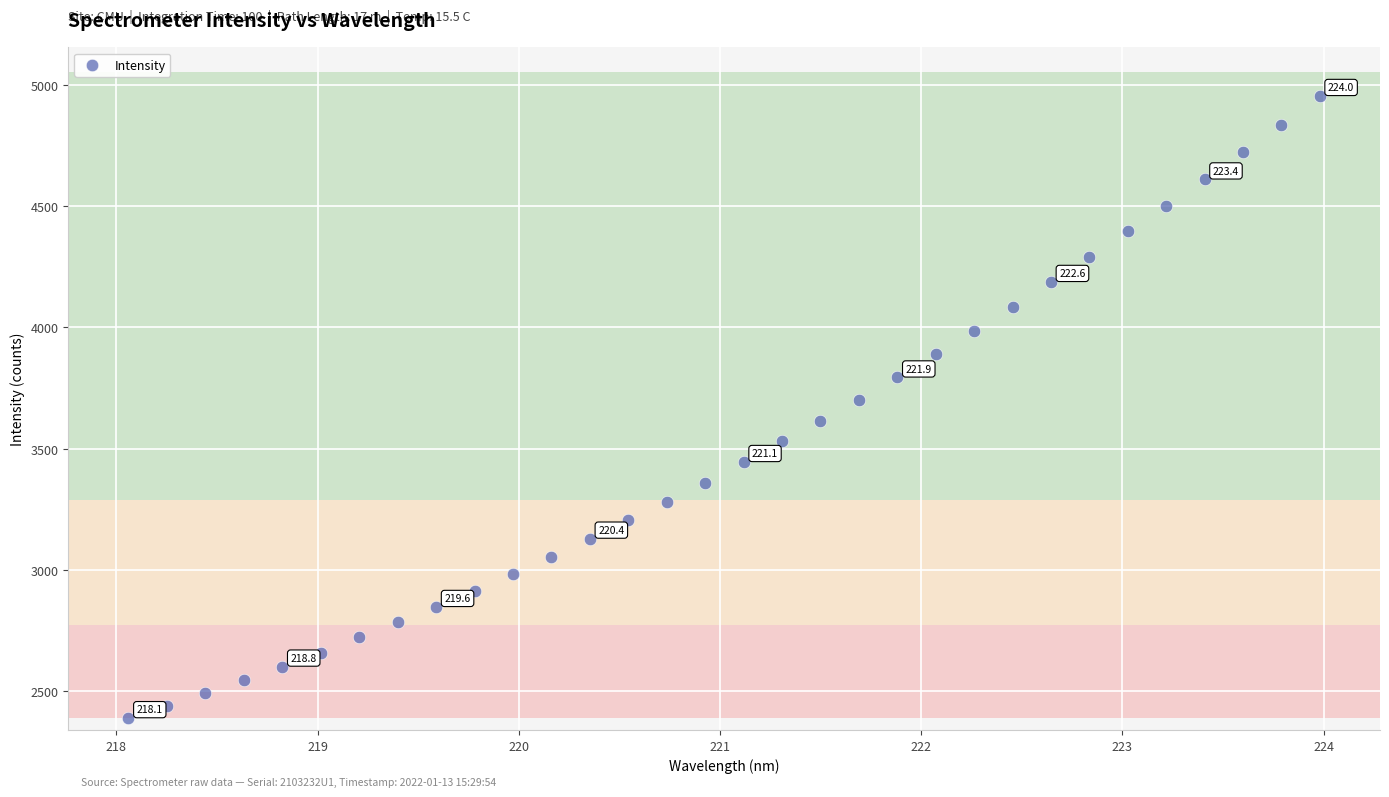

What is the range of Y values (max minus min)?

2564.4